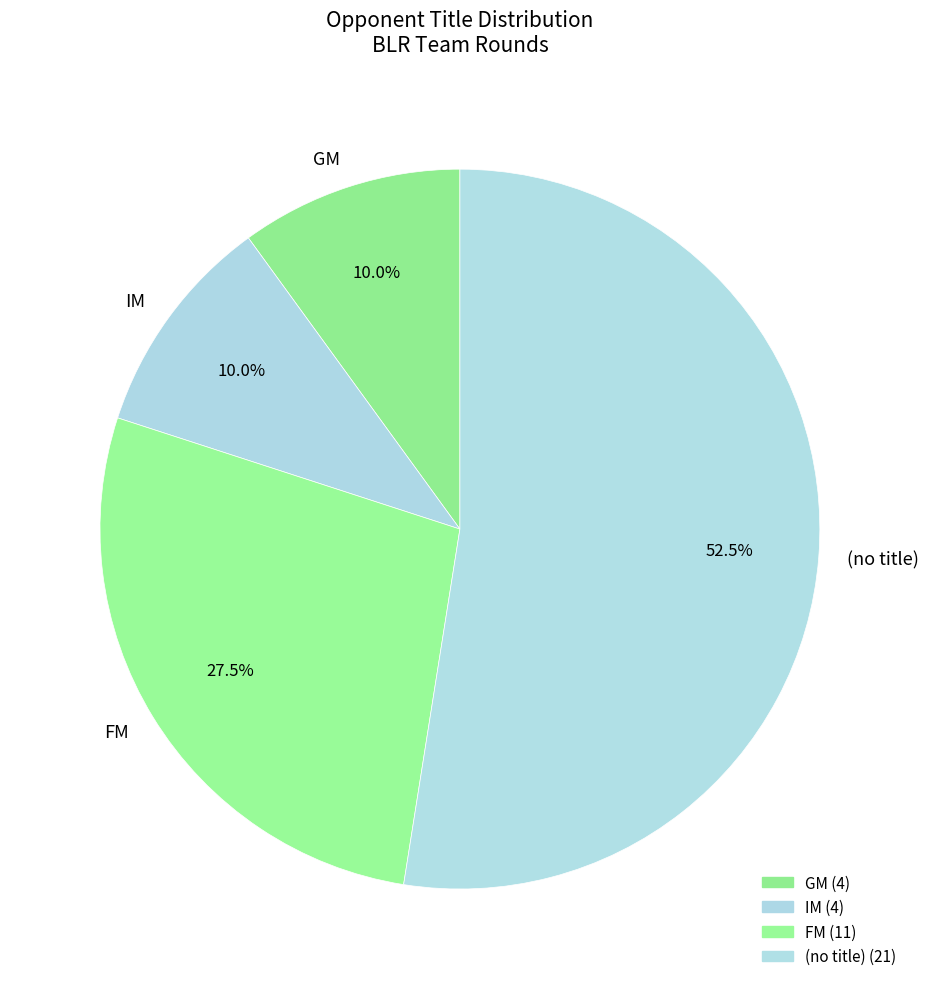

Which slice is the largest?

(no title)